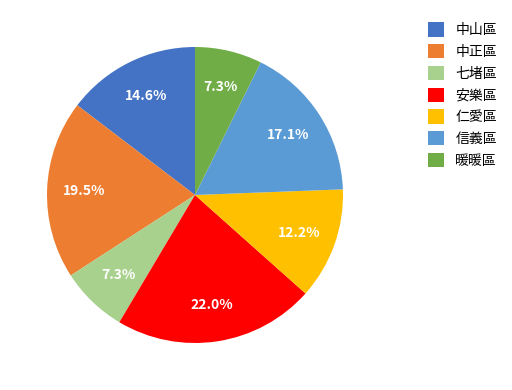

Count the number of slices in the pie.

7